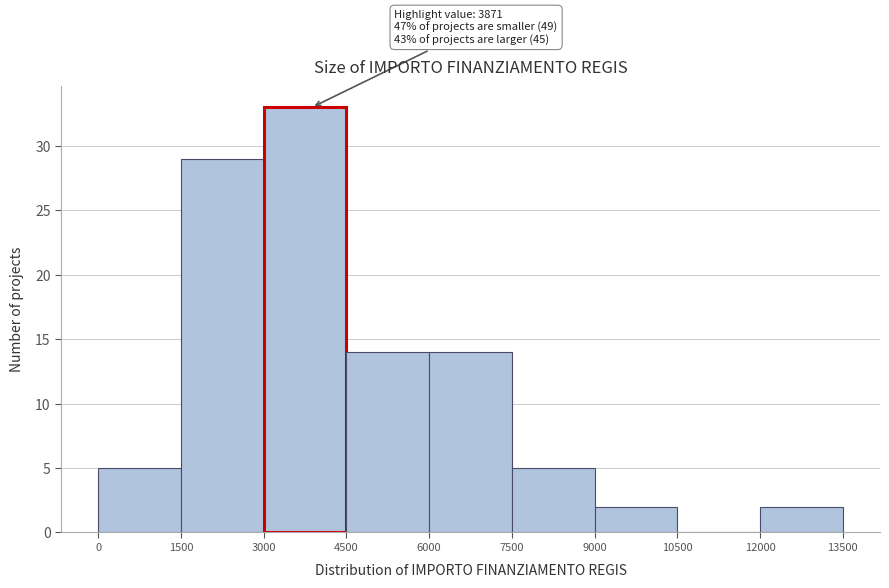

Which range on the x-axis has the tallest bar?

3000 to 4500